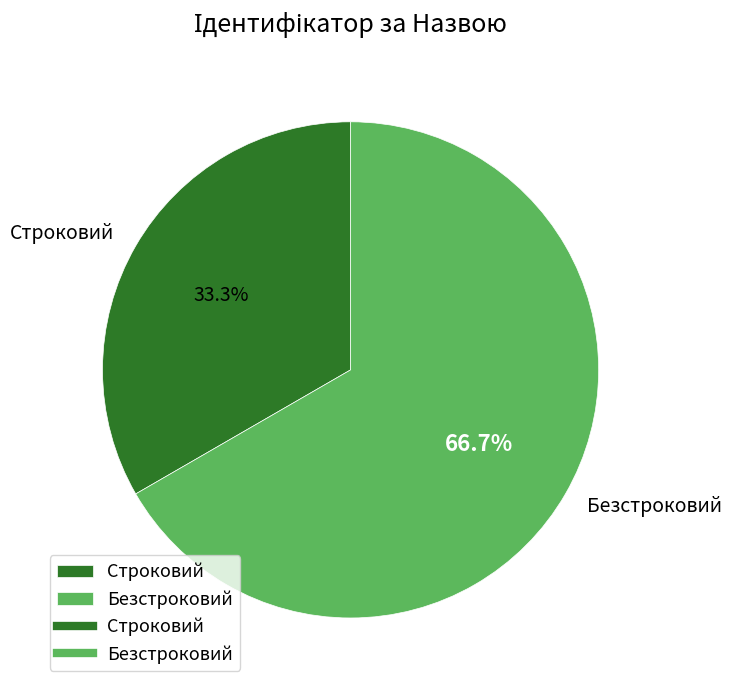

Rank the categories by value from highest to lowest.

Безстроковий, Строковий